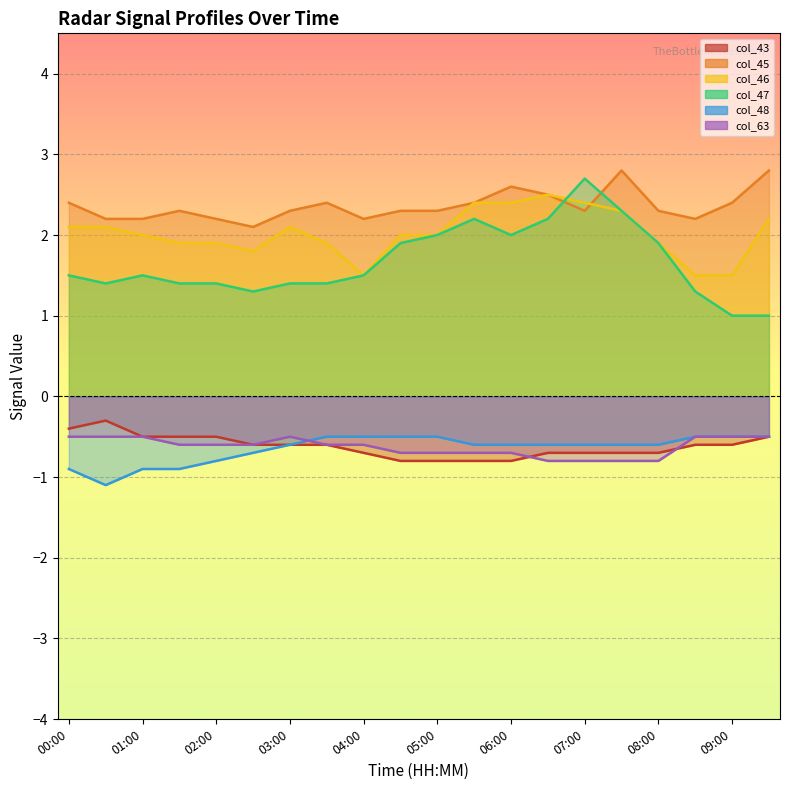

Is it true that col_45 equals 1.4 at 01:30?

False